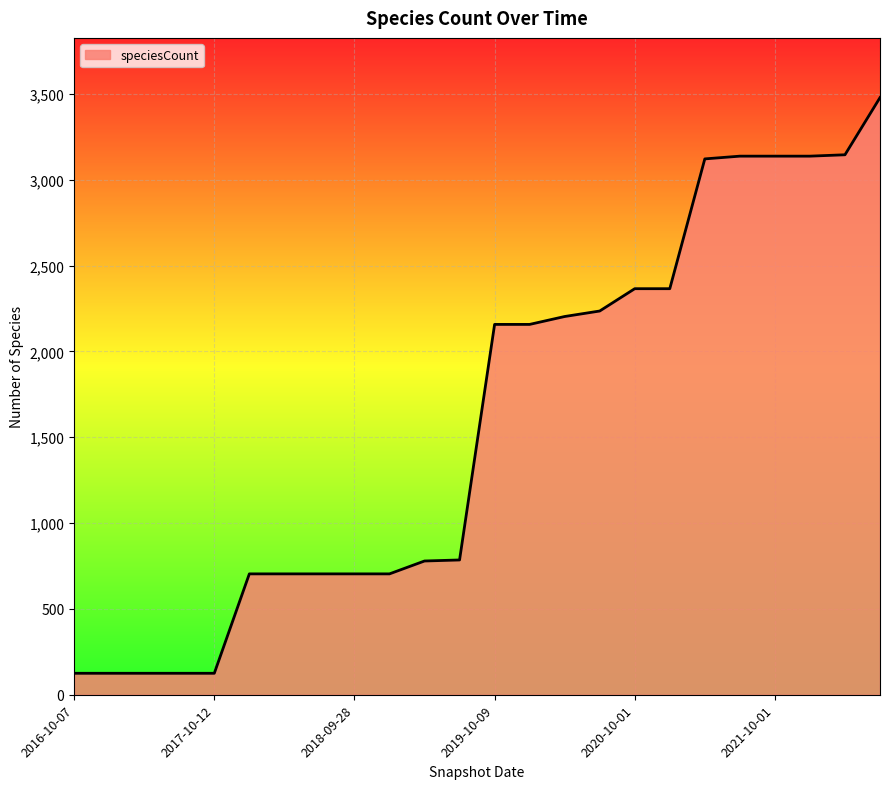

What is the difference between the maximum and minimum values?

3353